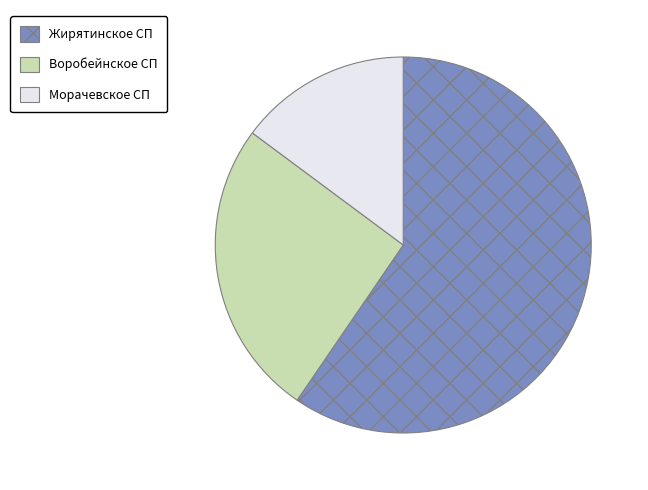

Count the number of slices in the pie.

3